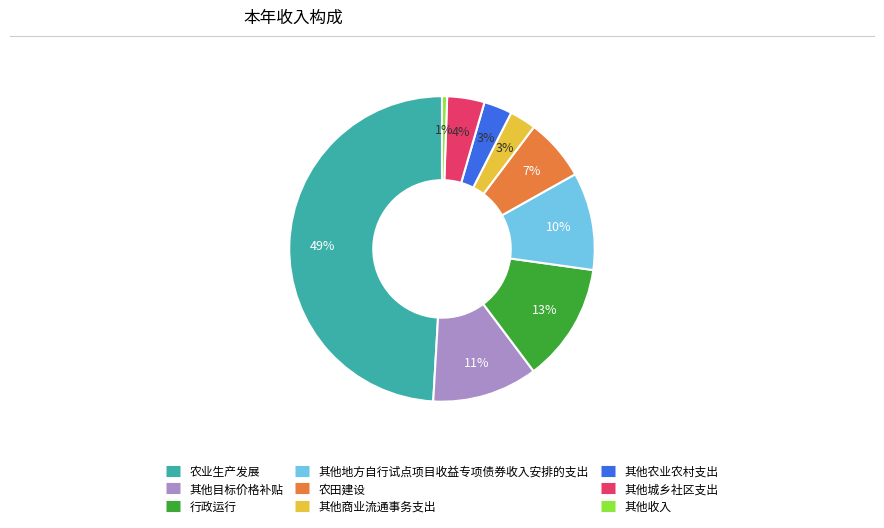

To the nearest percent, what is the combined percentage of 其他农业农村支出 and 行政运行?

16%